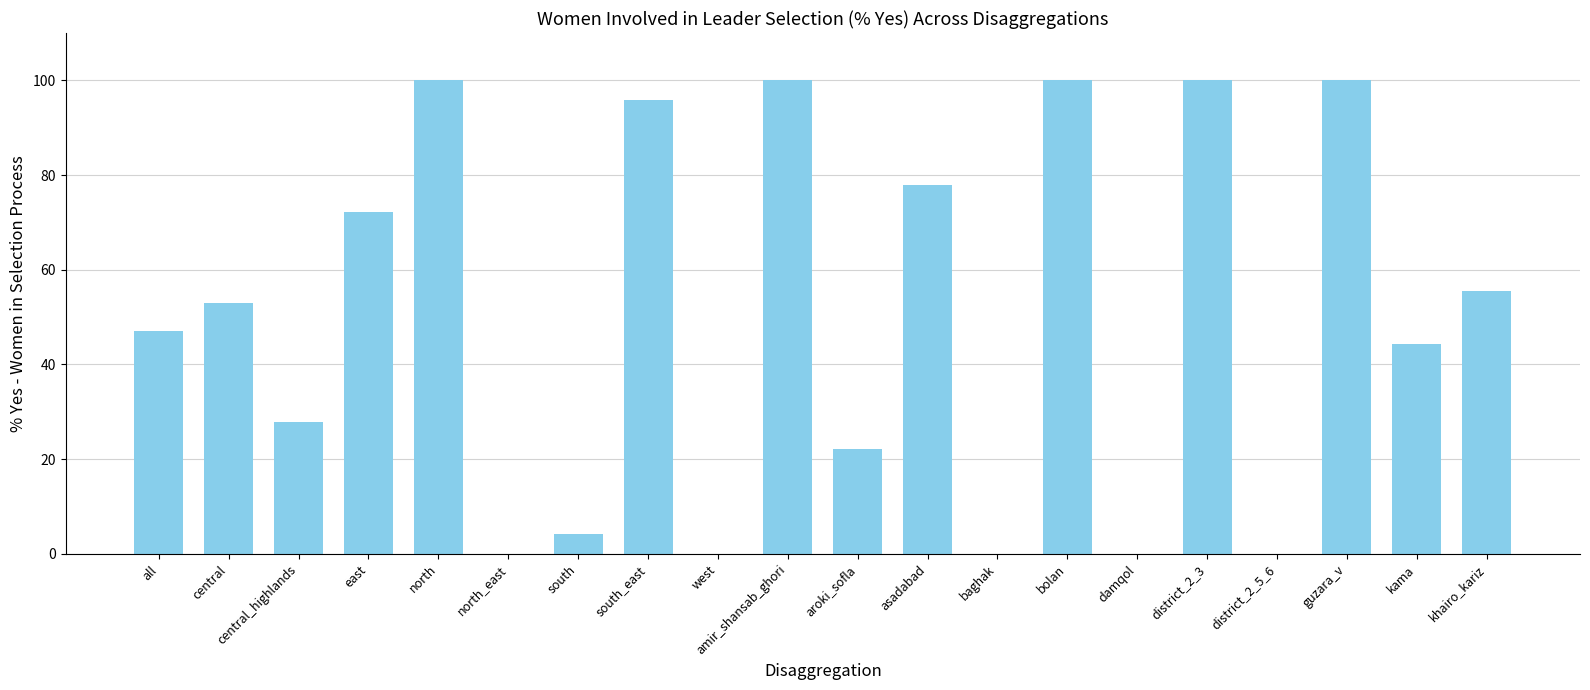

Reading left to right, transcribe all the data shown in this chart.

47.1	52.9	27.8	72.2	100.0	0.0	4.2	95.8	0.0	100.0	22.2	77.8	0.0	100.0	0.0	100.0	0.0	100.0	44.4	55.6